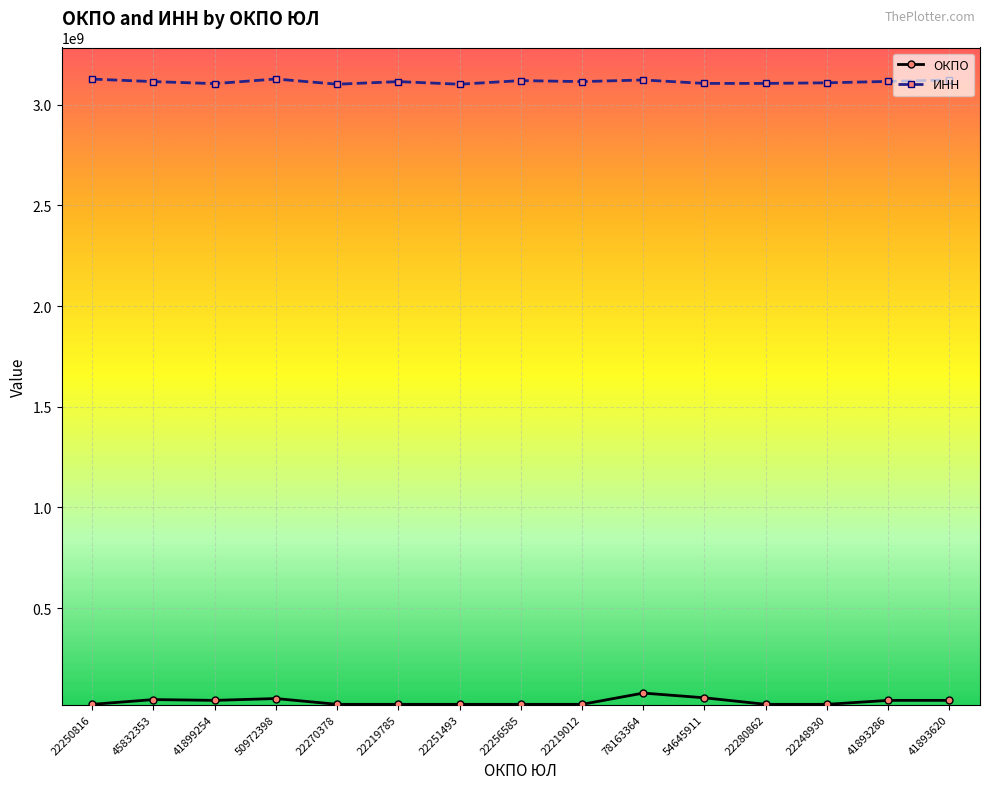

At 22219012, list the series in order from smallest to largest.

ОКПО, ИНН